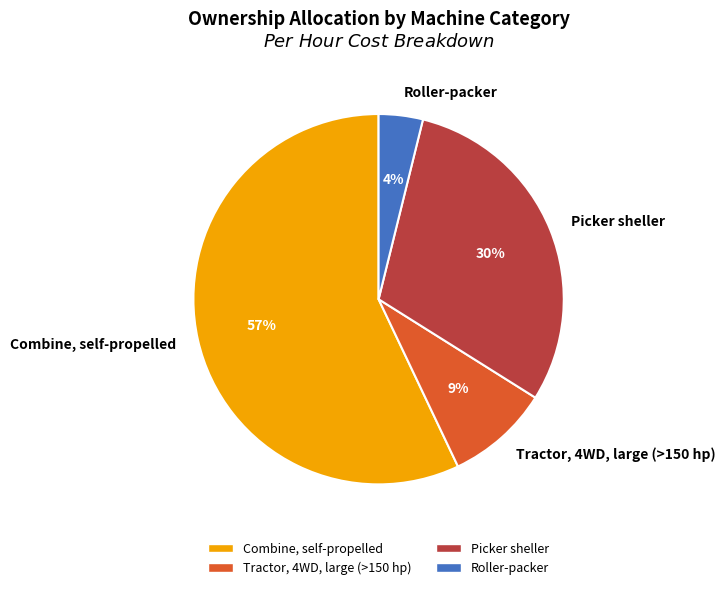

What percentage is the Combine, self-propelled slice, to the nearest percent?

57%